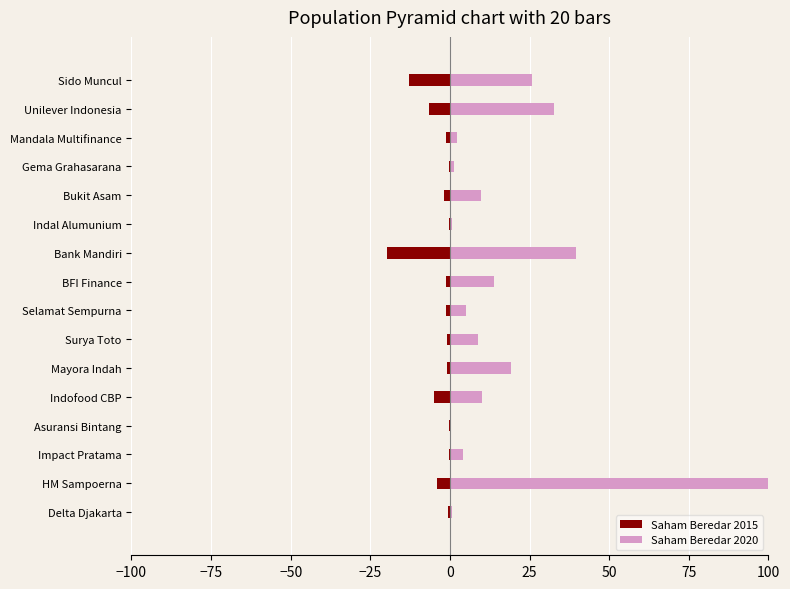

Is the value of Saham Beredar 2015 at Gema Grahasarana greater than the value of Saham Beredar 2020 at Unilever Indonesia?

No